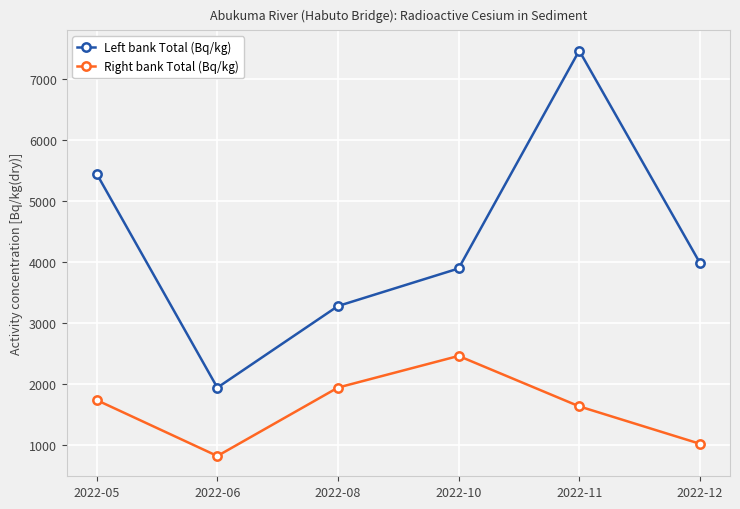

What is the total value across all series at 2022-12?

5015